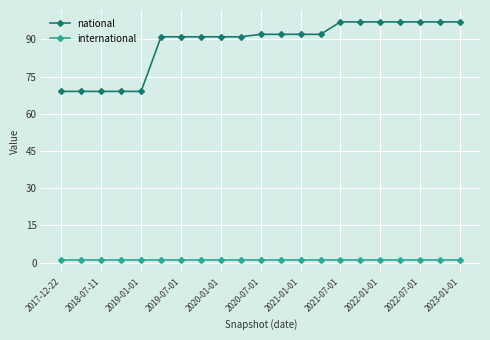

At how many categories does at least one series exceed 49?

21